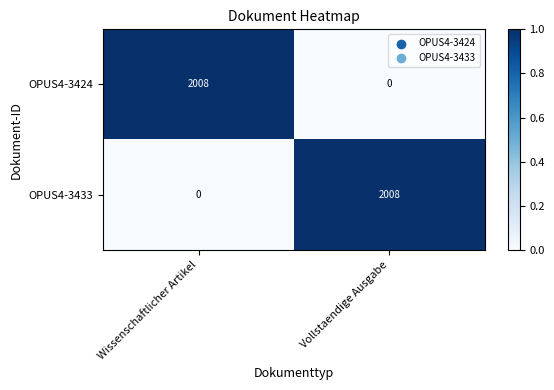

What is the spread (max minus min) of values at Vollstaendige Ausgabe?

2008